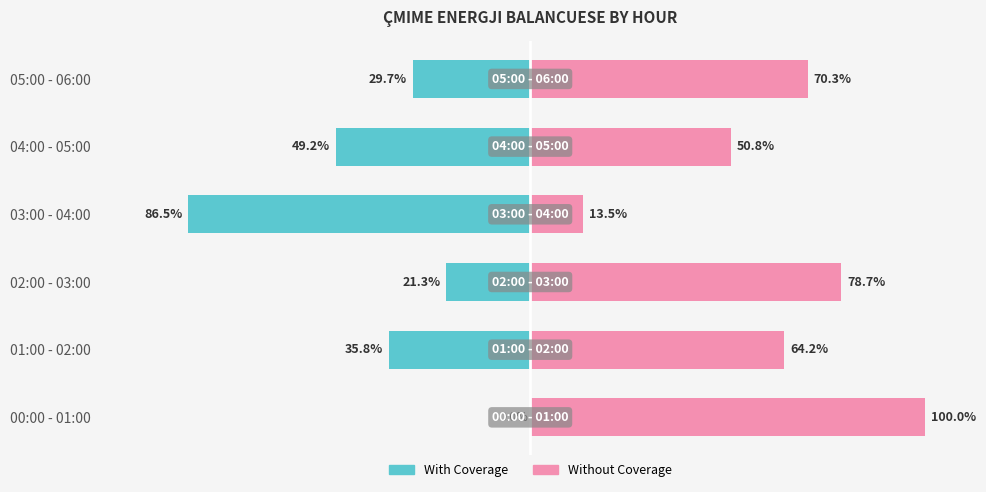

What are all the series names shown in the legend?

With Coverage, Without Coverage